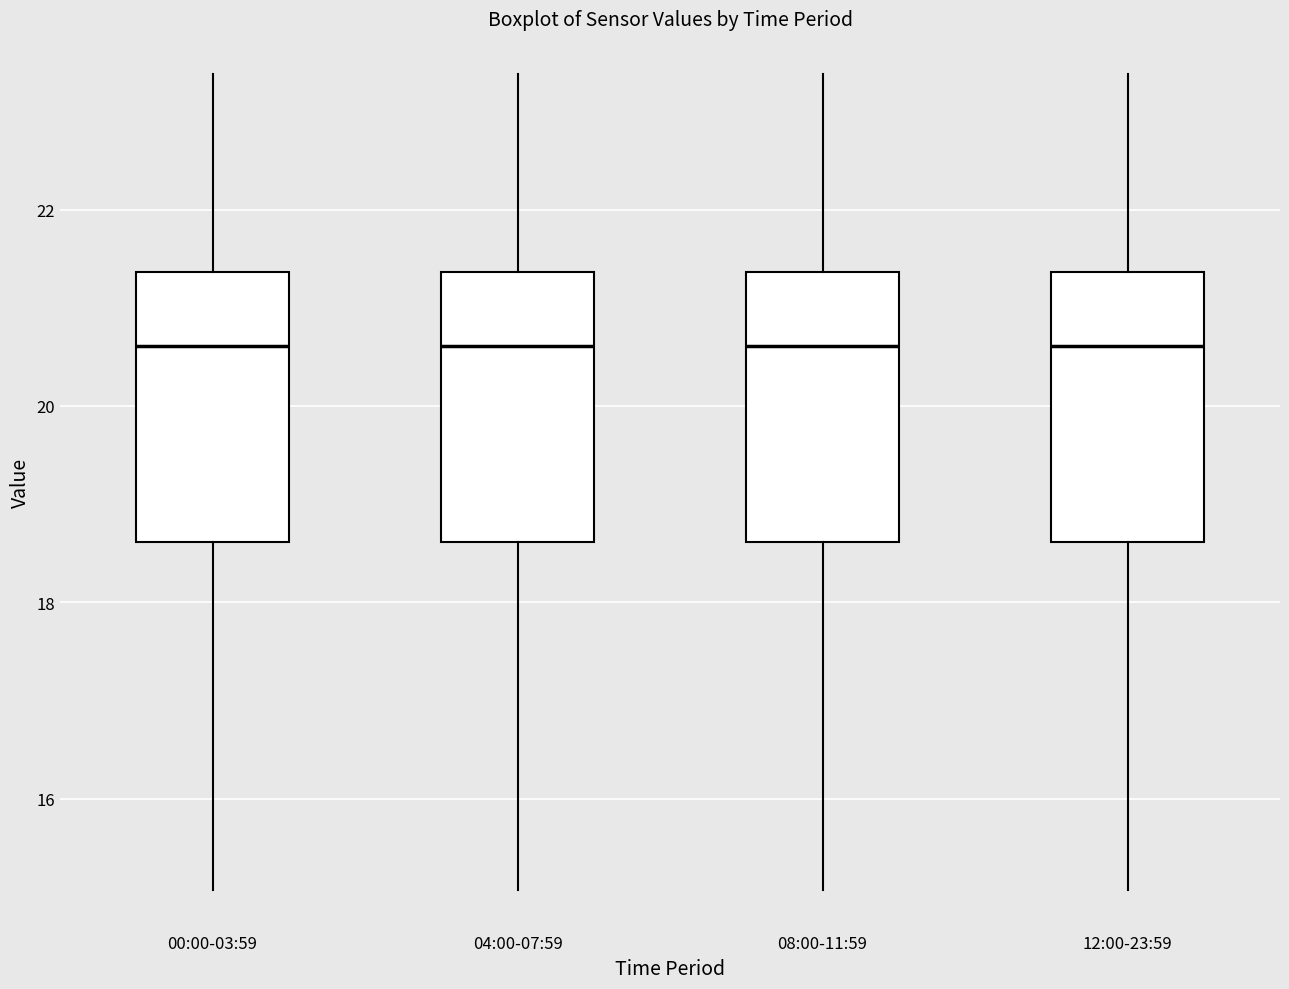

Reading left to right, transcribe this box plot: for each box, give where its median line is, the range the box spans, and where its two whiskers end, as read against the y-axis. The values are not printed on the chart, so give them approximately, as read against the axis.

00:00-03:59: median 20.6, box 18.6 to 21.4, whiskers 15.0 to 23.4
04:00-07:59: median 20.6, box 18.6 to 21.4, whiskers 15.0 to 23.4
08:00-11:59: median 20.6, box 18.6 to 21.4, whiskers 15.0 to 23.4
12:00-23:59: median 20.6, box 18.6 to 21.4, whiskers 15.0 to 23.4